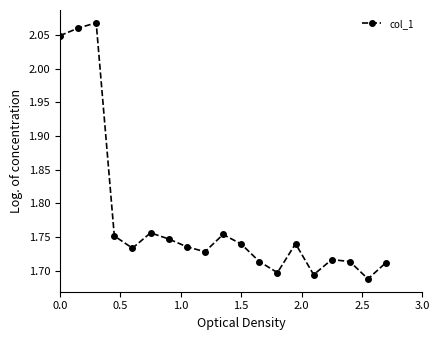

How many interior local peaks (higher than both neighbors) does the data have?

5